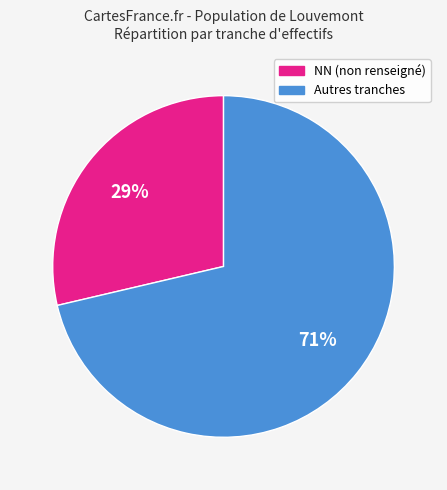

Is there any slice that represents more than half of the pie?

Yes